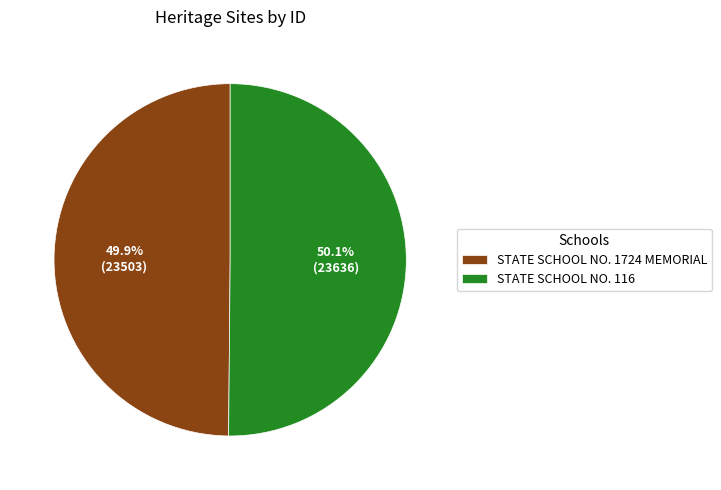

Combined, do STATE SCHOOL NO. 1724 MEMORIAL and STATE SCHOOL NO. 116 account for over 50%?

Yes